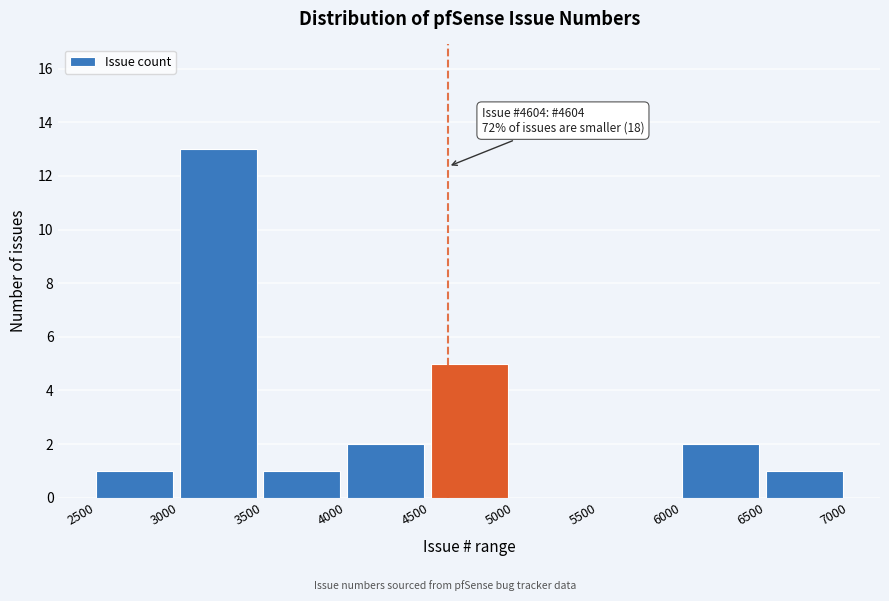

Which range on the x-axis has the tallest bar?

3000 to 3500